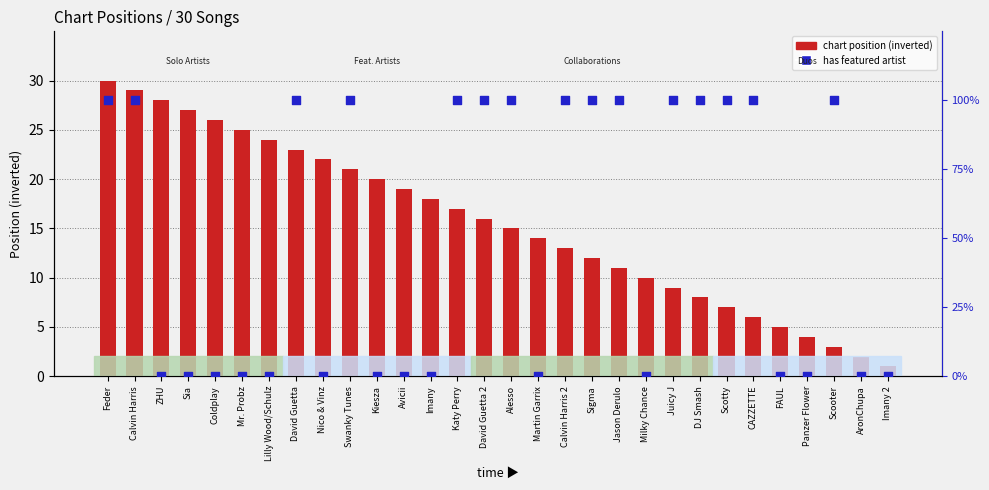

What are all the series names shown in the legend?

chart position (inverted), has featured artist